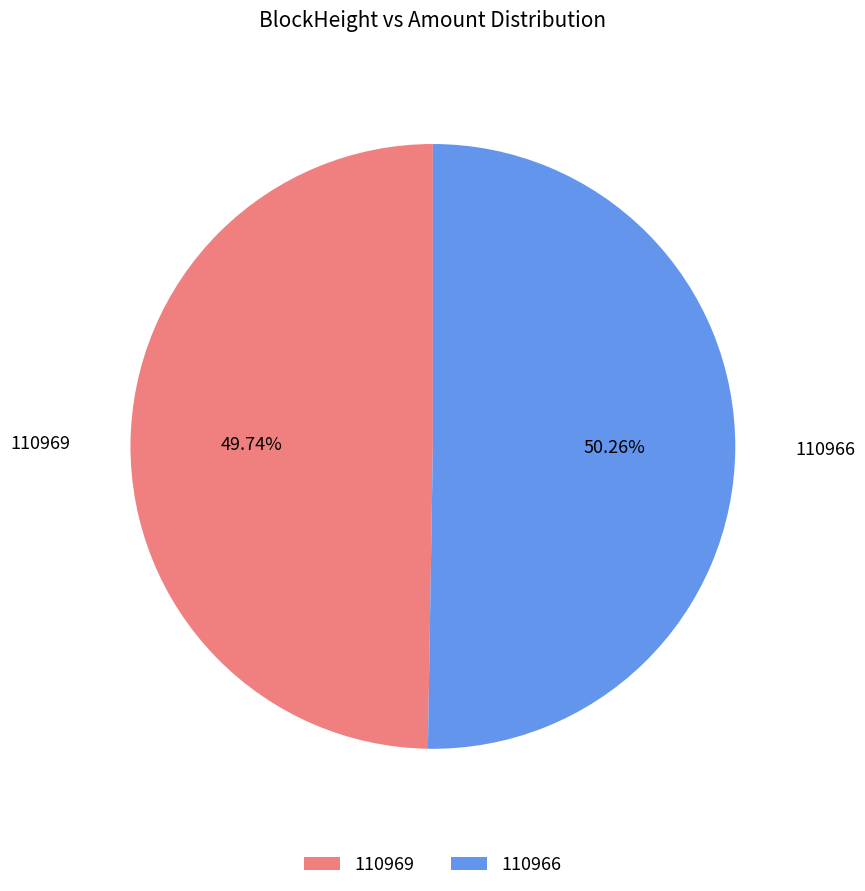

Between 110969 and 110966, which is larger?

110966